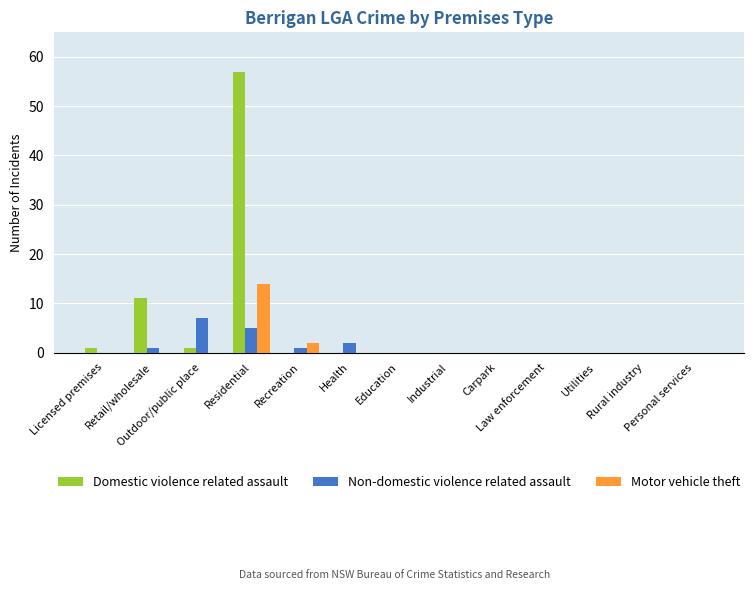

Where is Motor vehicle theft nearest to the value 7?

Recreation